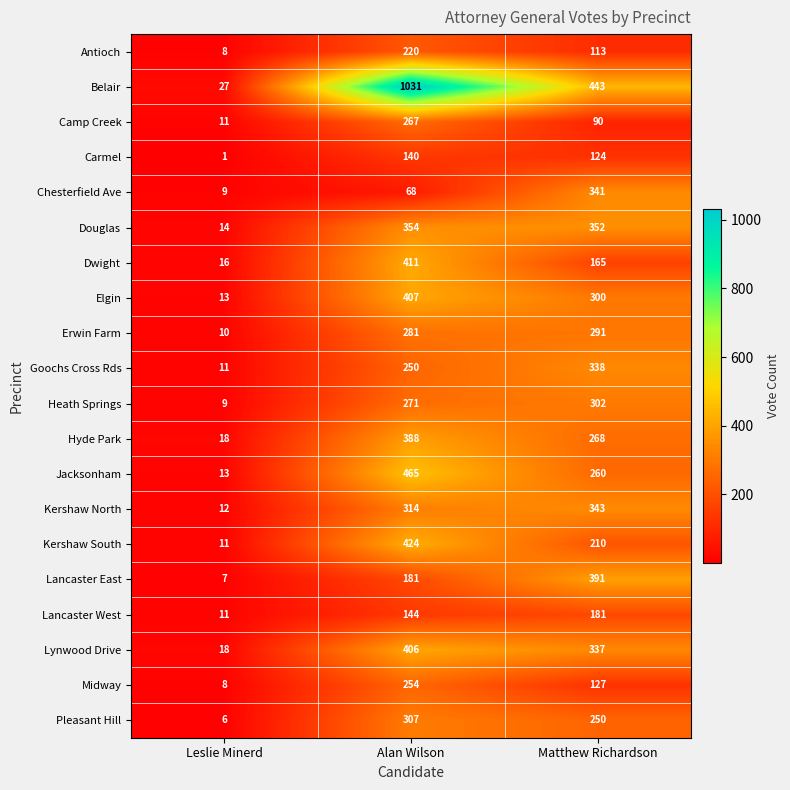

List the series in order of their peak value, highest first.

Belair, Jacksonham, Kershaw South, Dwight, Elgin, Lynwood Drive, Lancaster East, Hyde Park, Douglas, Kershaw North, Chesterfield Ave, Goochs Cross Rds, Pleasant Hill, Heath Springs, Erwin Farm, Camp Creek, Midway, Antioch, Lancaster West, Carmel